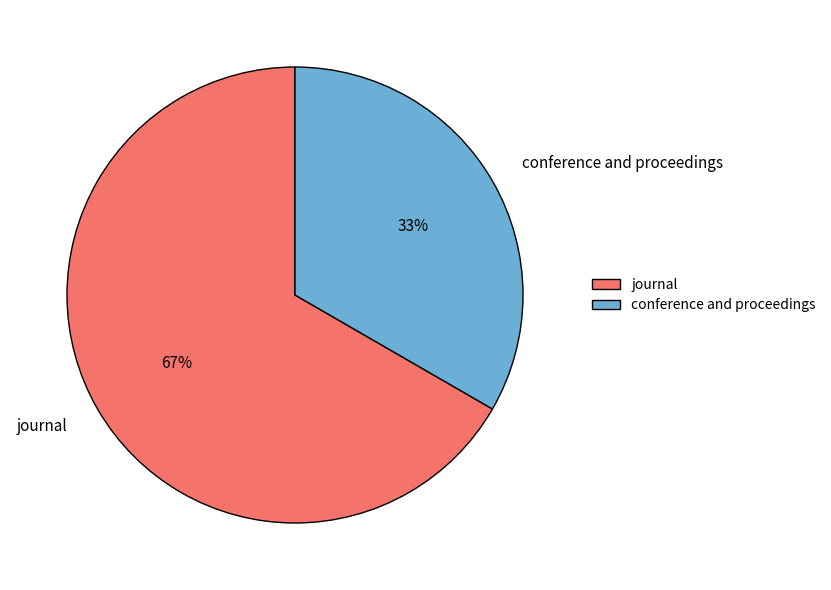

What is the ratio of the value at conference and proceedings to the value at journal?

0.5